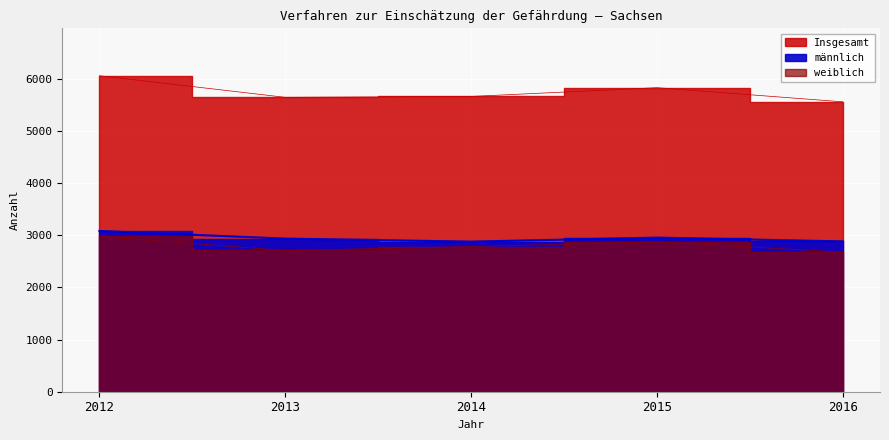

What is the difference between the highest and lowest values at 2015?

2953